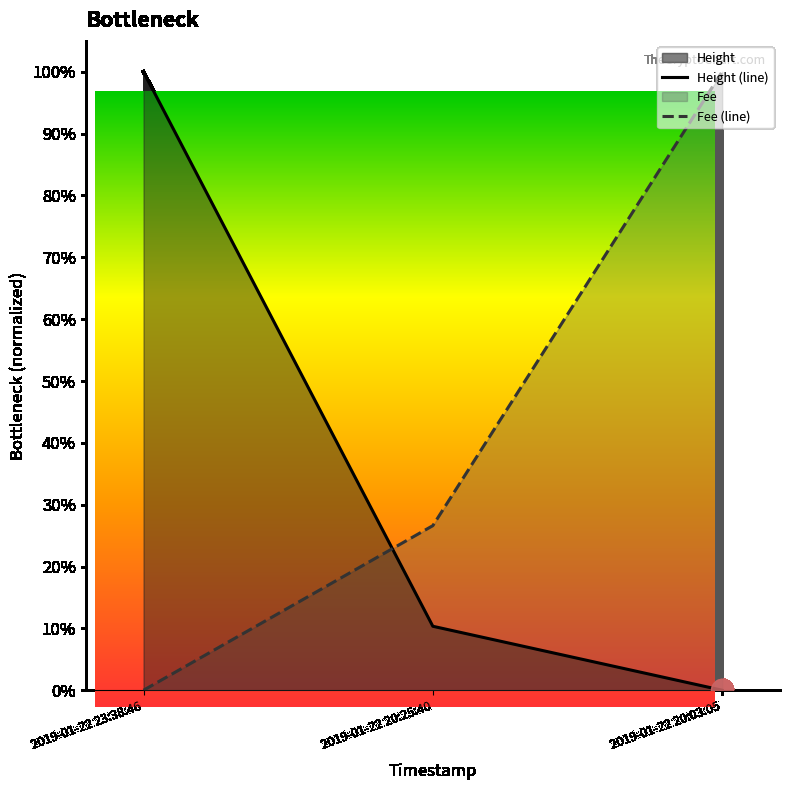

Count the number of data series in this chart.

2